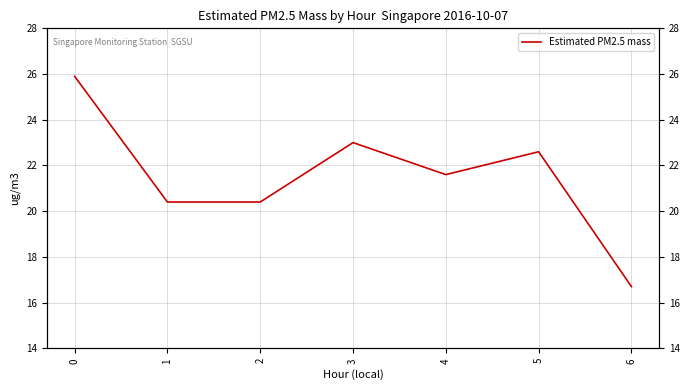

Reading left to right, extract all data points from this chart.

25.9	20.4	20.4	23.0	21.6	22.6	16.7